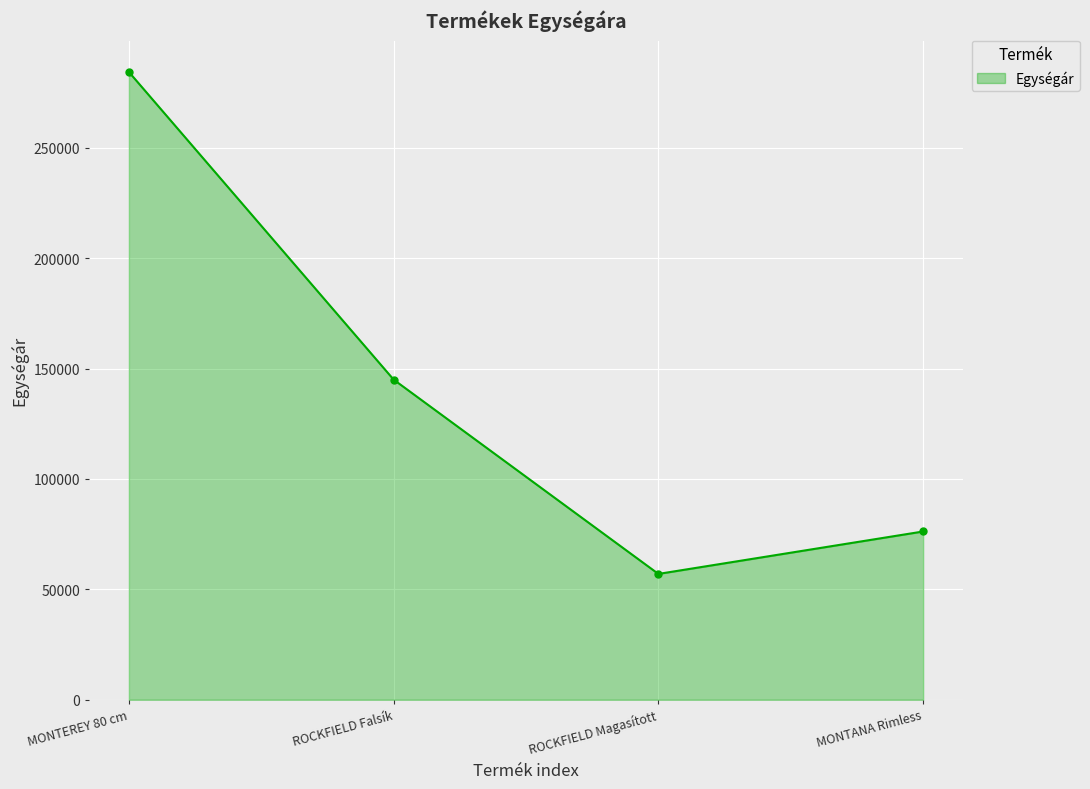

The chart shows a value of 193052 at ROCKFIELD Falsík. True or false?

False